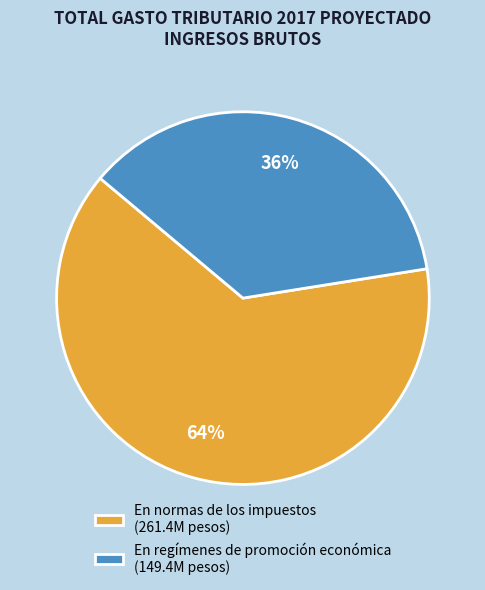

Combined, do En regímenes de promoción económica (149.4M pesos) and En normas de los impuestos (261.4M pesos) account for over 50%?

Yes